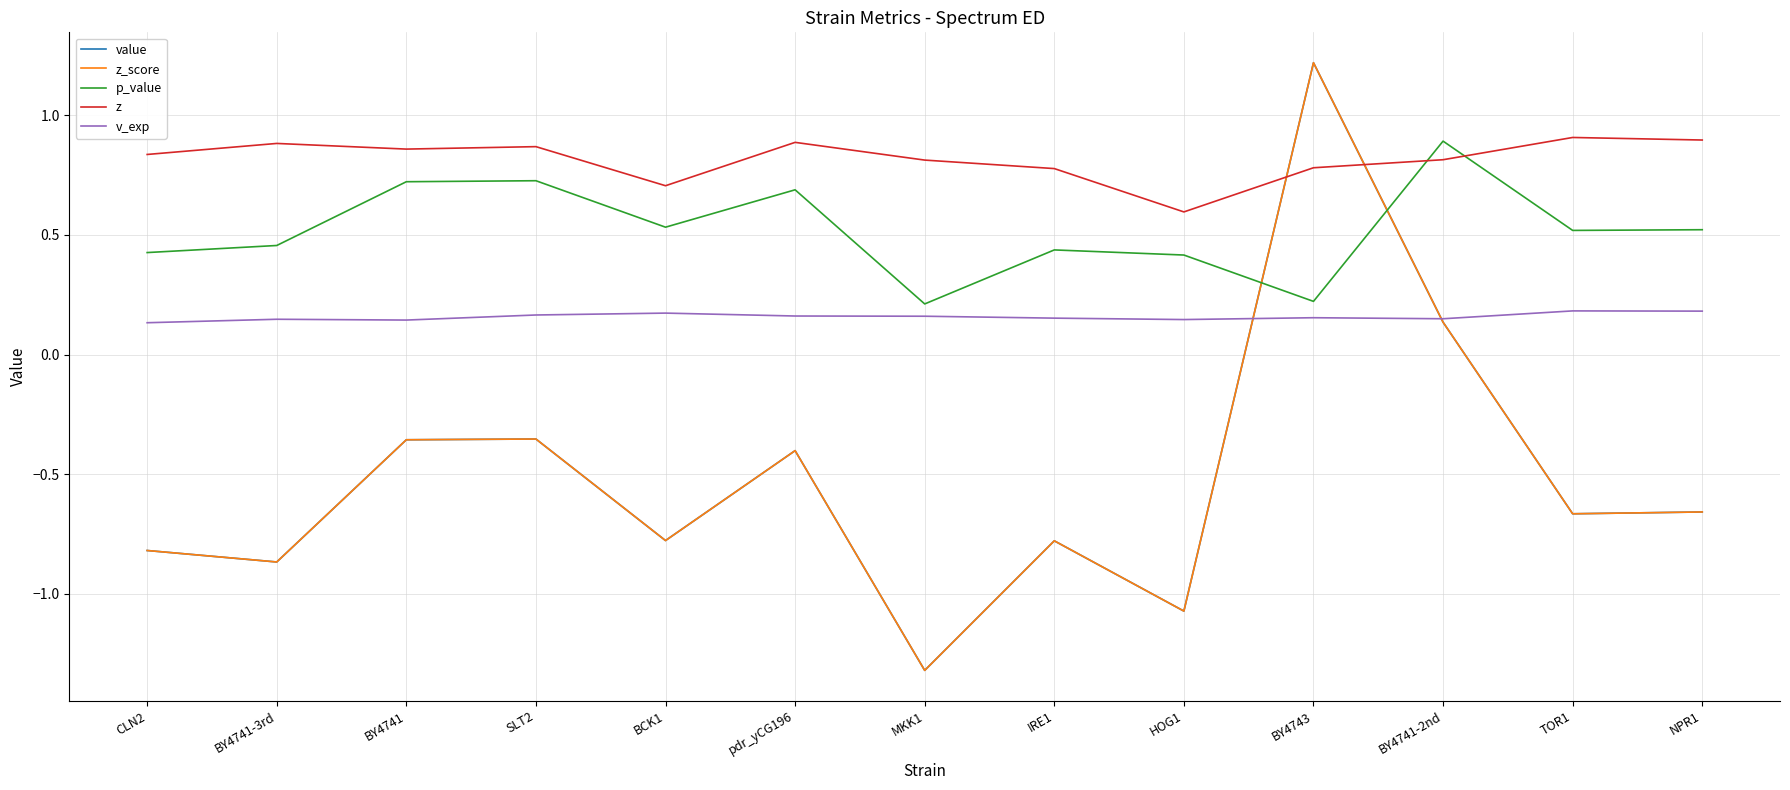

Does the chart have visible grid lines?

Yes